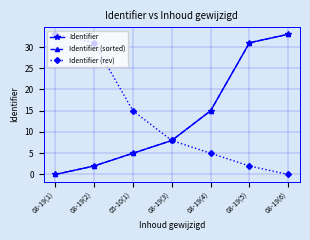

What is the average value of the Identifier (sorted) series?

13